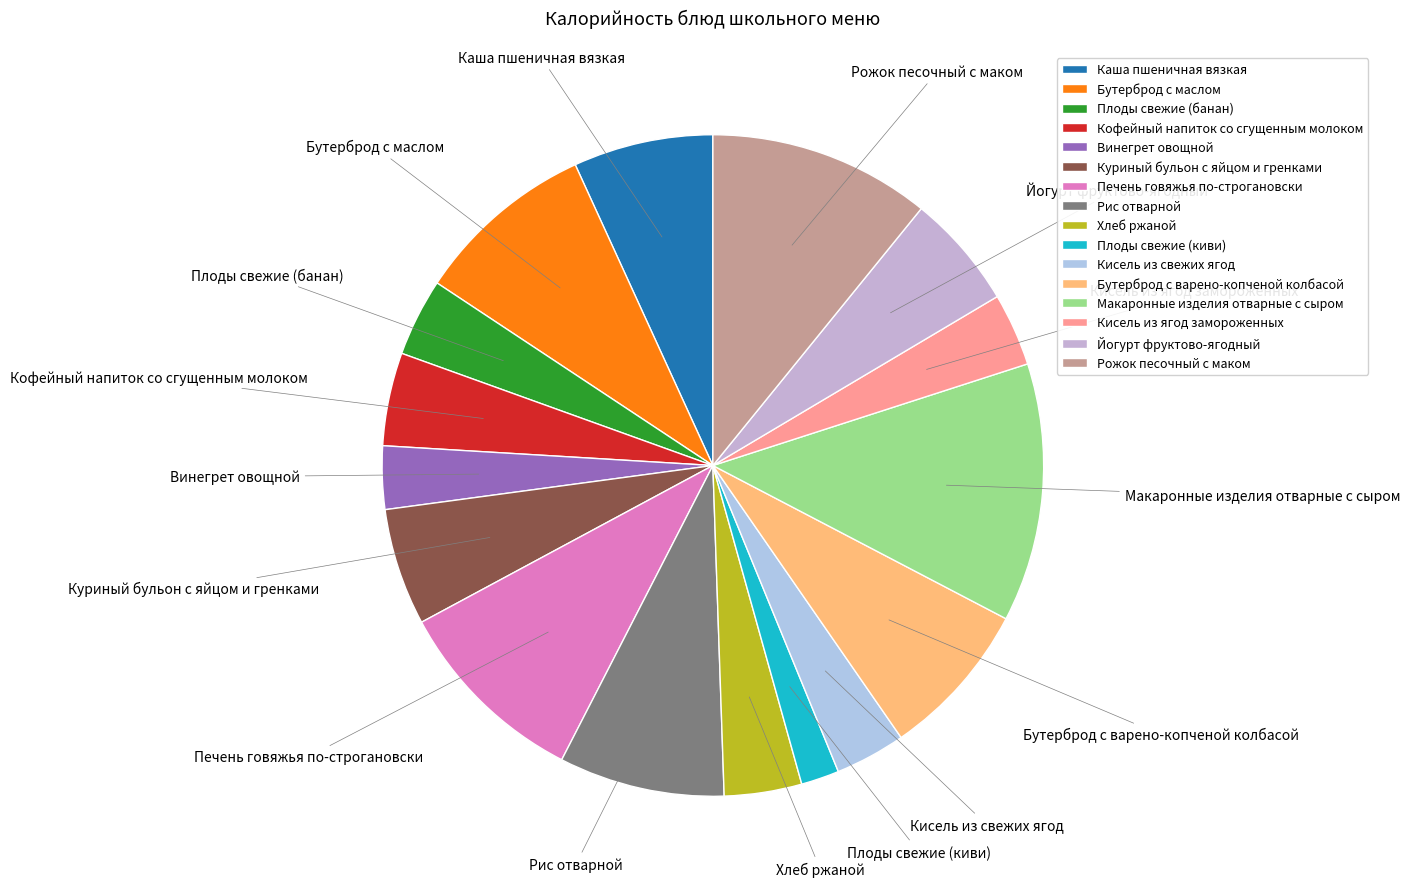

The Кисель из свежих ягод slice represents 16% of the pie. True or false?

False